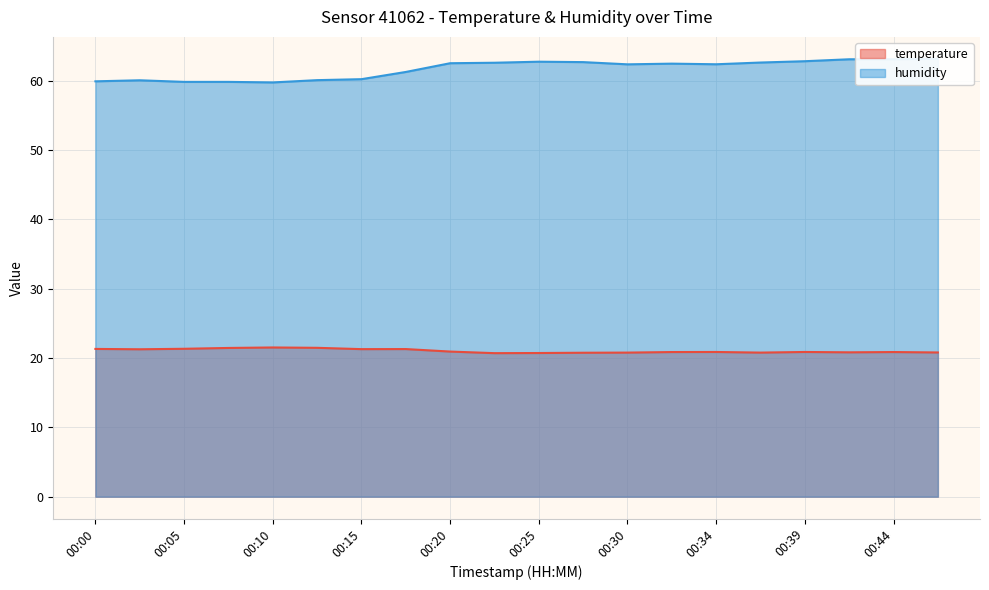

Reading left to right, what are all the values shown in this chart?

temperature: 21.3	21.3	21.3	21.4	21.5	21.5	21.3	21.3	20.9	20.7	20.7	20.8	20.8	20.9	20.9	20.8	20.9	20.8	20.9	20.8
humidity: 59.9	60.0	59.8	59.8	59.7	60.1	60.2	61.2	62.5	62.6	62.7	62.7	62.4	62.5	62.4	62.6	62.8	63.1	63.1	63.1